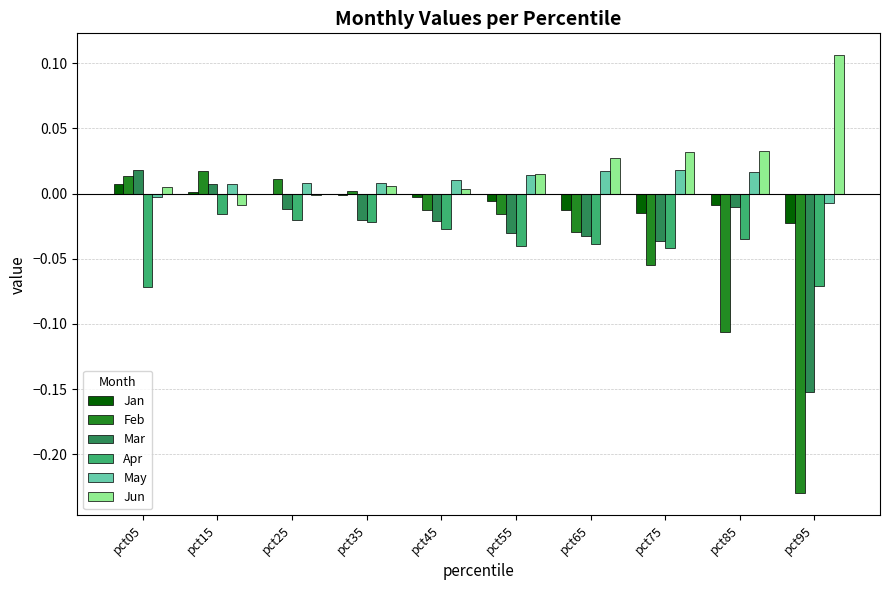

At which label does Jun reach its peak?

pct95